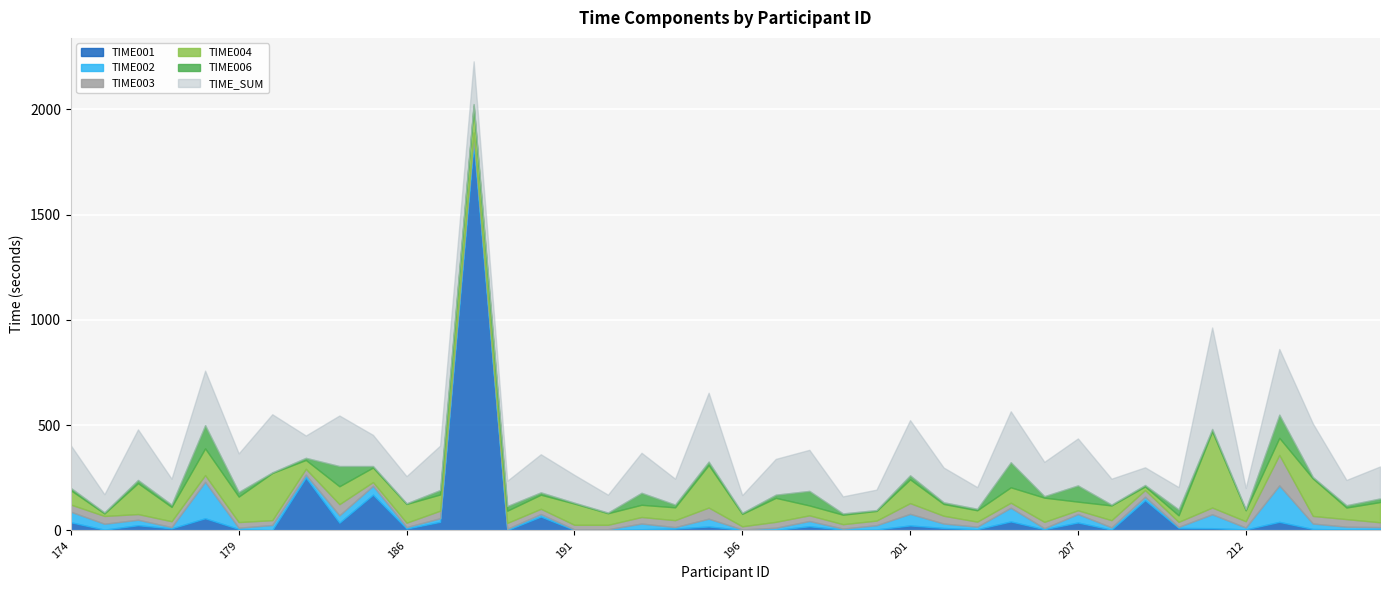

Reading left to right, transcribe all the data shown in this chart.

TIME_SUM: 202	86	240	123	259	183	276	106	240	148	129	211	203	120	181	132	85	190	123	327	84	170	195	81	97	262	165	103	242	163	223	123	84	106	482	101	312	254	120	152
TIME004: 68	12	147	68	127	121	224	42	85	69	89	77	127	58	67	101	55	58	61	202	59	114	47	45	46	113	56	54	73	115	41	70	17	31	362	52	81	178	55	96
TIME002: 50	28	26	6	173	6	24	14	35	42	7	17	35	6	12	3	3	27	7	37	2	10	25	5	20	55	21	12	65	5	40	11	16	5	66	9	173	26	13	11
TIME006: 11	5	15	11	110	22	3	10	96	7	3	21	8	22	11	4	3	57	13	16	5	15	69	6	4	19	8	7	119	7	77	4	7	28	11	5	110	7	11	17
TIME001: 39	4	25	10	58	7	2	251	37	170	9	41	1834	2	66	2	3	6	9	19	3	3	20	4	5	24	12	6	43	6	38	4	144	12	11	5	41	7	5	5
TIME003: 34	37	27	28	32	27	23	28	53	18	21	36	21	28	25	22	21	31	33	53	15	28	27	21	22	51	37	24	24	30	18	34	32	24	32	30	145	36	36	23